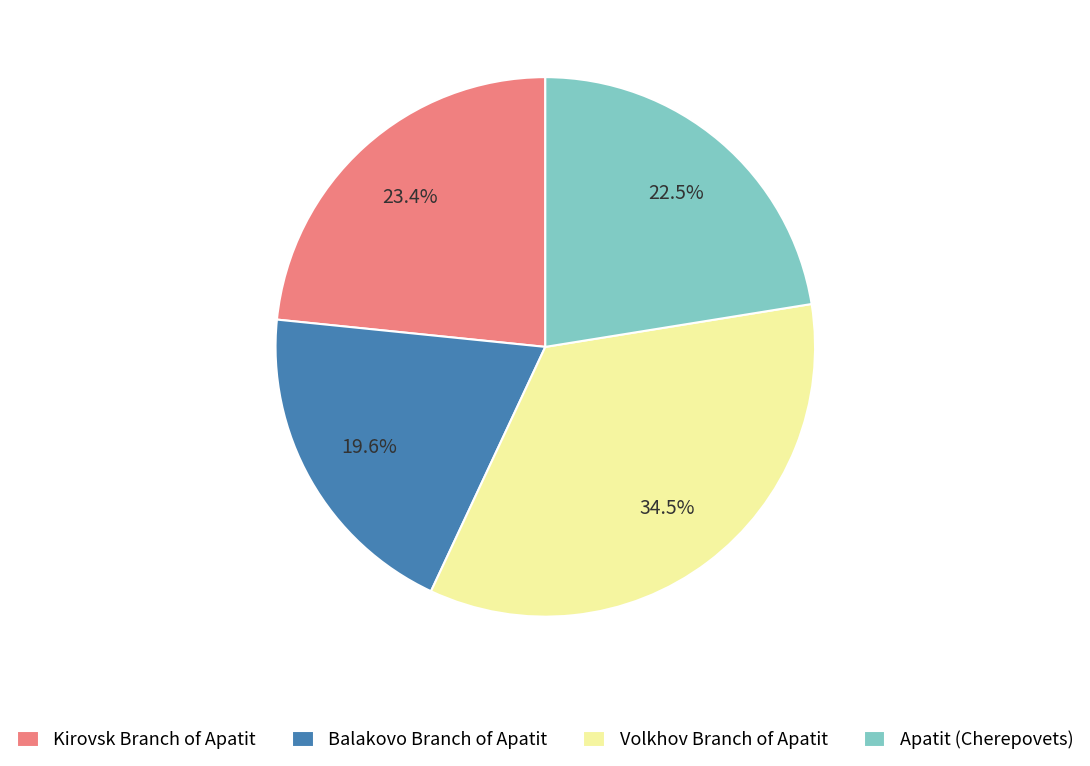

Does Volkhov Branch of Apatit account for over 50% of the chart?

No